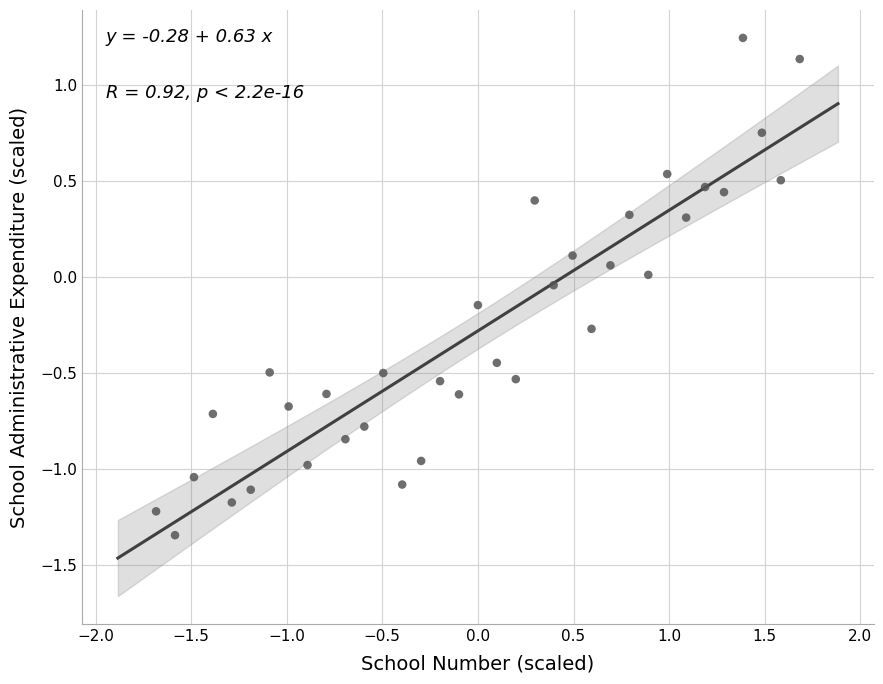

What is the range of Y values (max minus min)?

2.6